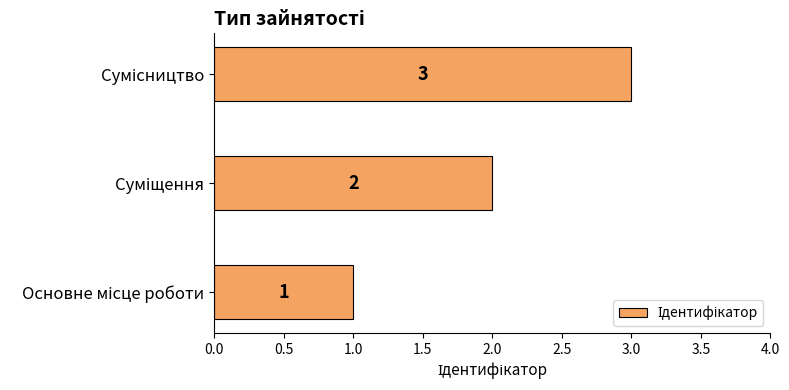

What is the average value?

2